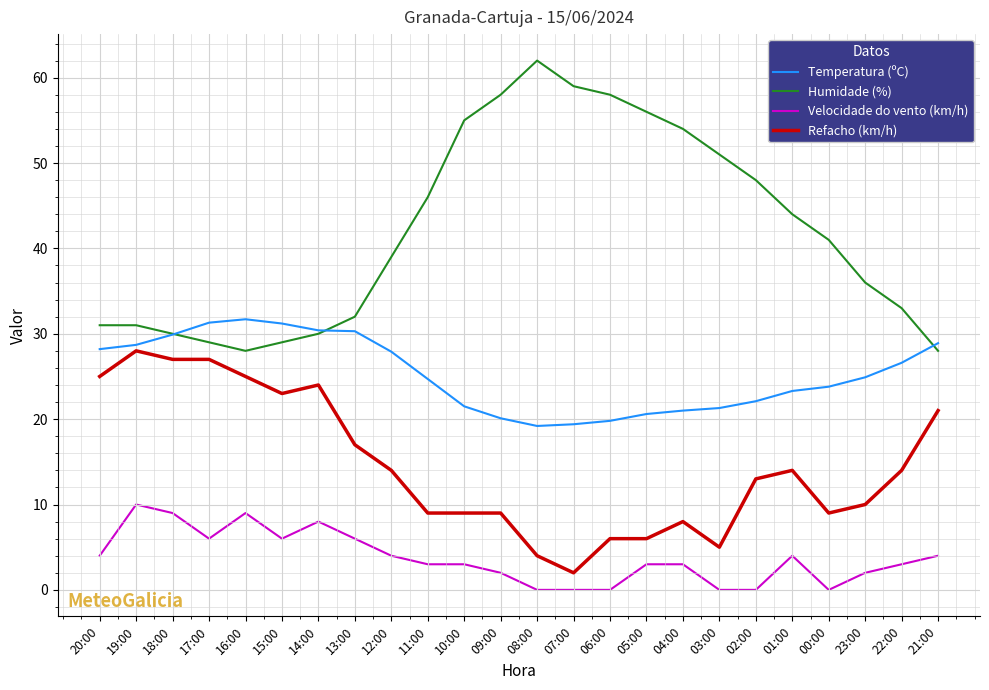

True or false: Refacho (km/h) and Humidade (%) cross at least once.

False